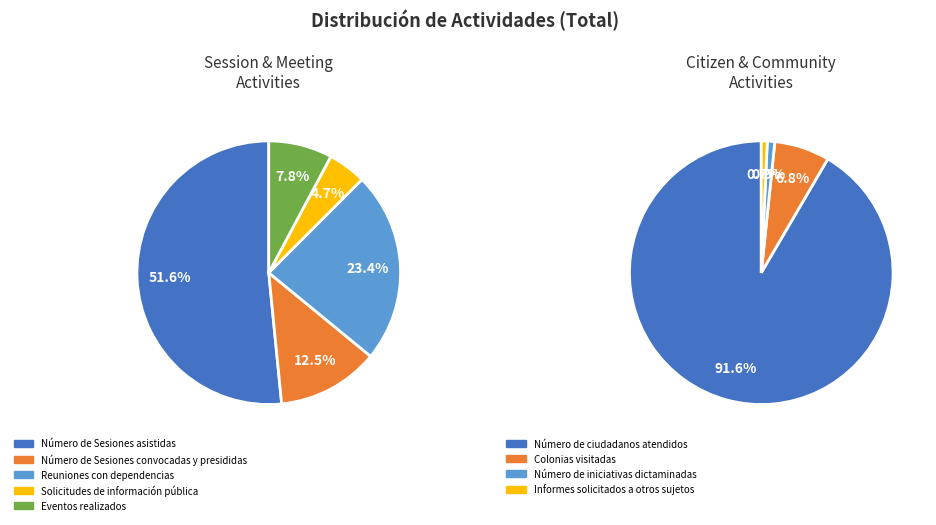

How many segments does this pie chart have?

9